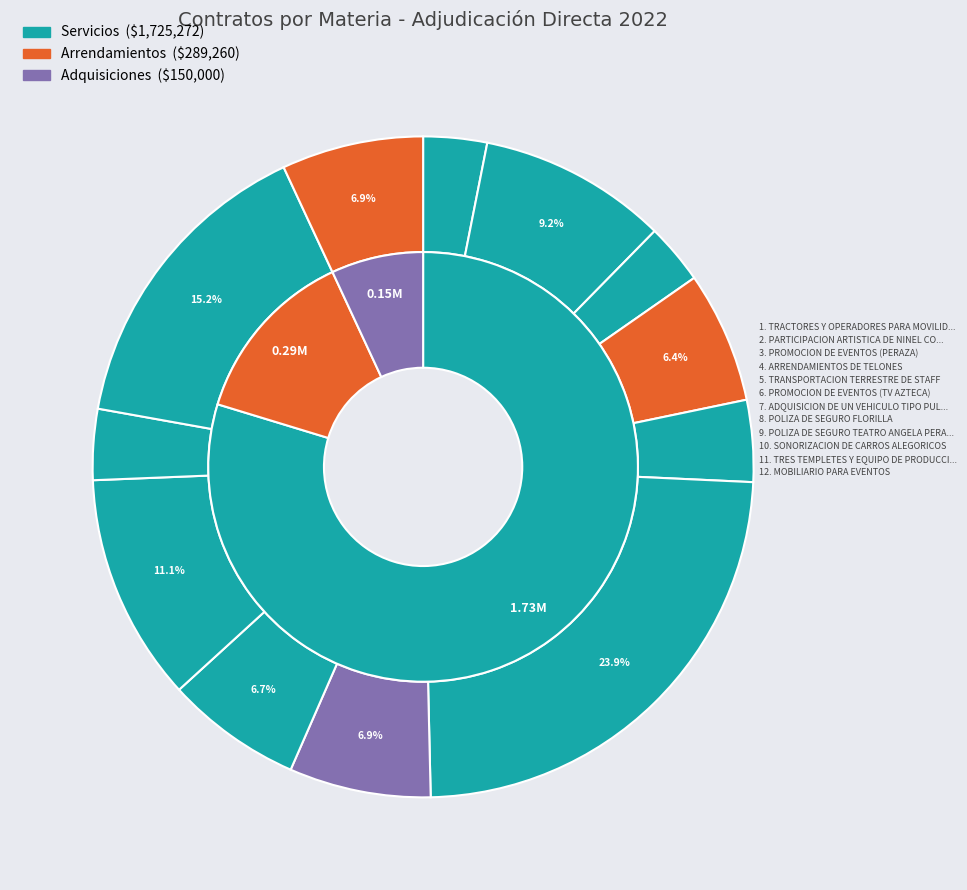

What percentage is the PARTICIPACION ARTISTICA DE NINEL CONDE slice, to the nearest percent?

9%